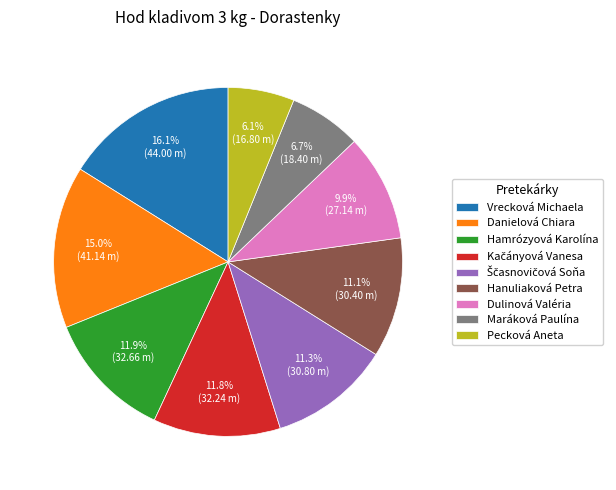

What is the ratio of the value at Maráková Paulína to the value at Hamrózyová Karolína?

0.6